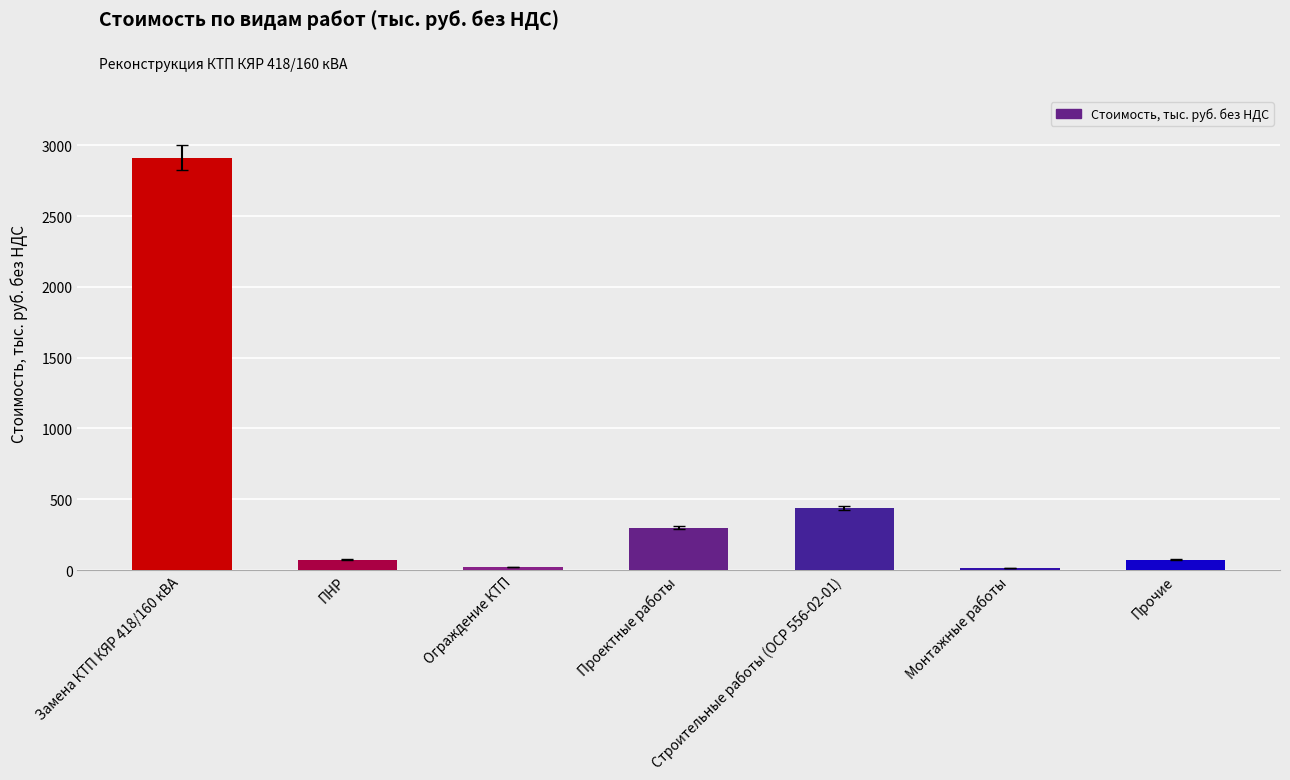

What is the change in value from Строительные работы (ОСР 556-02-01) to Монтажные работы?

-424.9